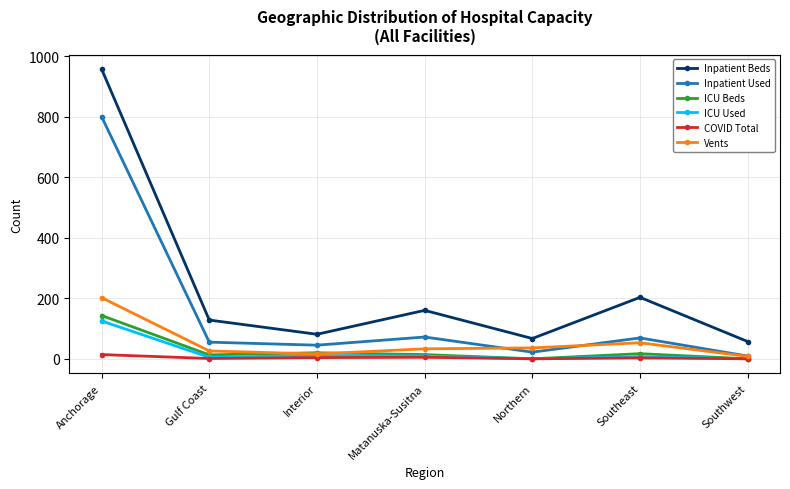

What is the spread (max minus min) of values at Matanuska-Susitna?

155